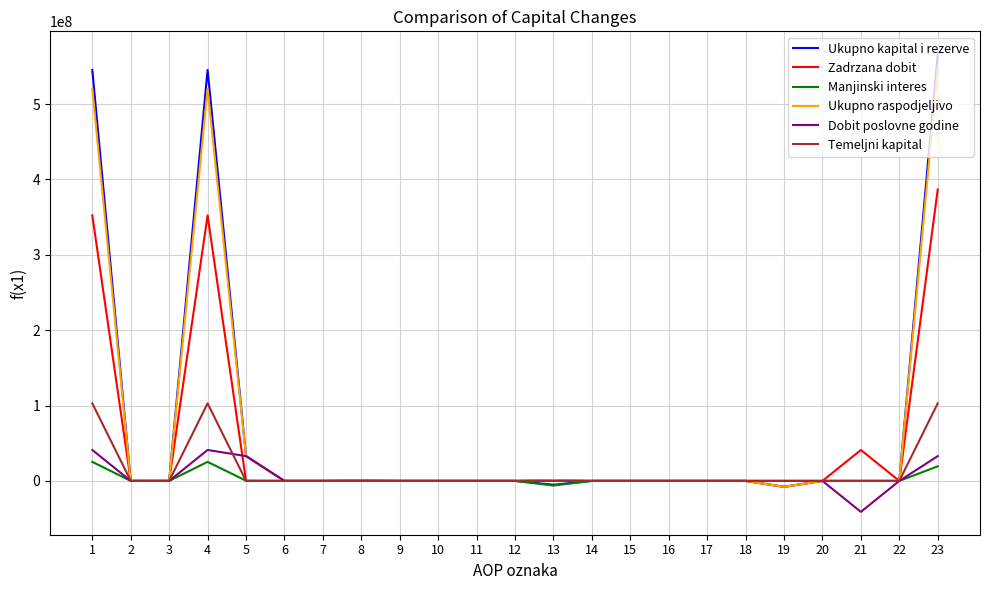

The value of Temeljni kapital at 7 is 0. True or false?

True